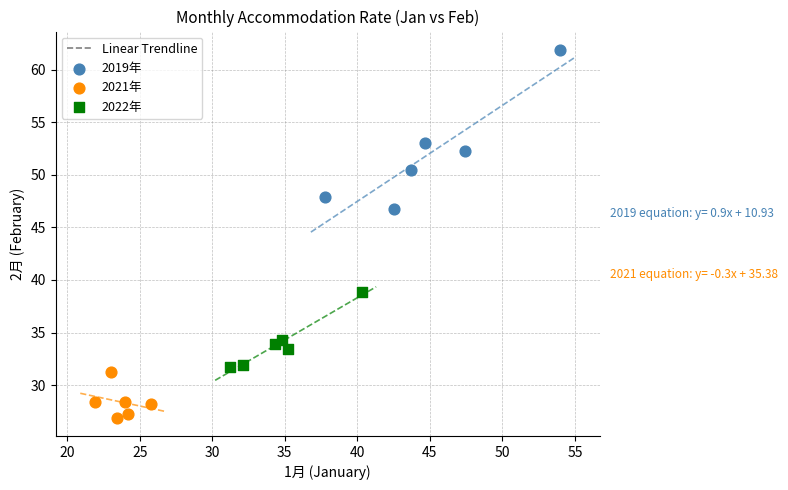

Which series contains the highest Y value?

2019年